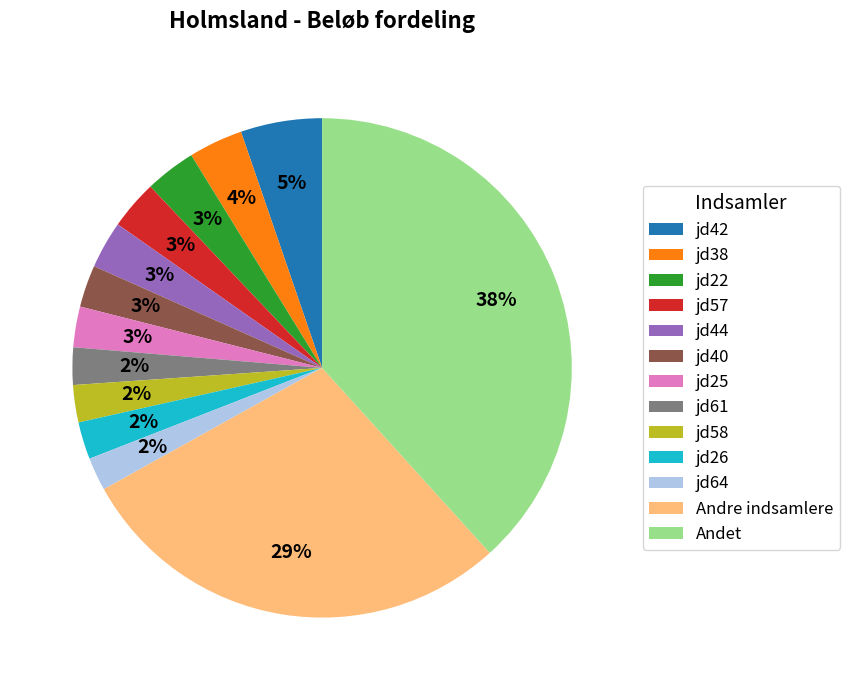

To the nearest percent, what is the average slice percentage?

8%